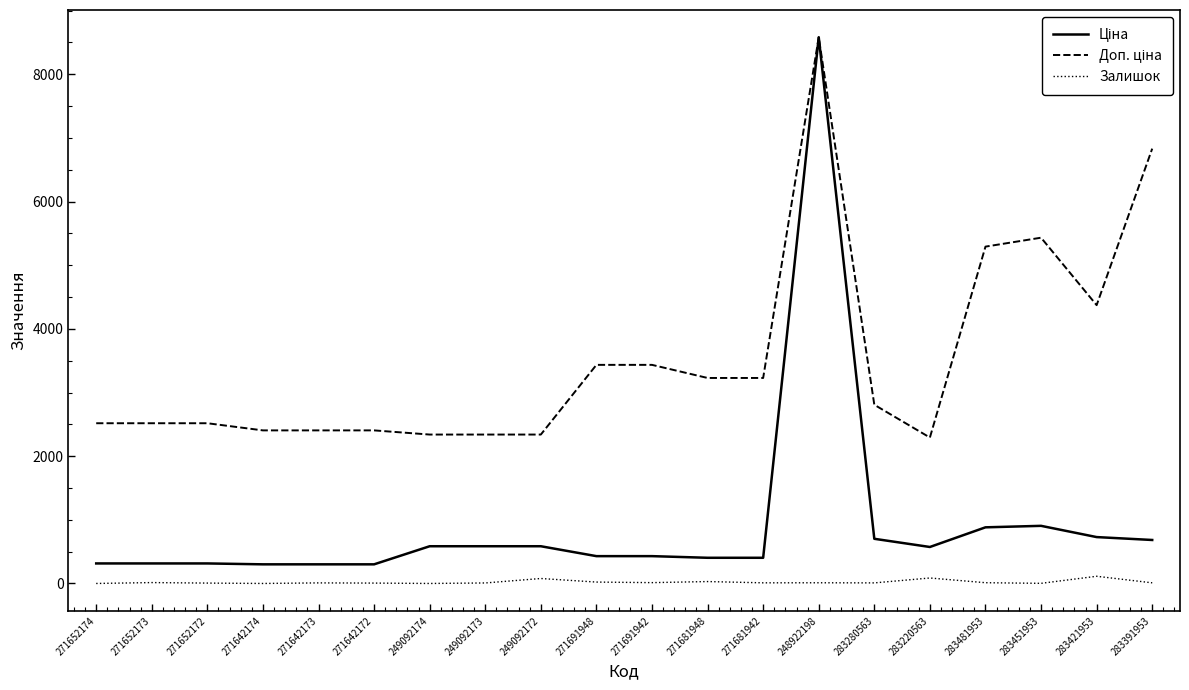

Which label corresponds to the largest value in the chart?

248922198